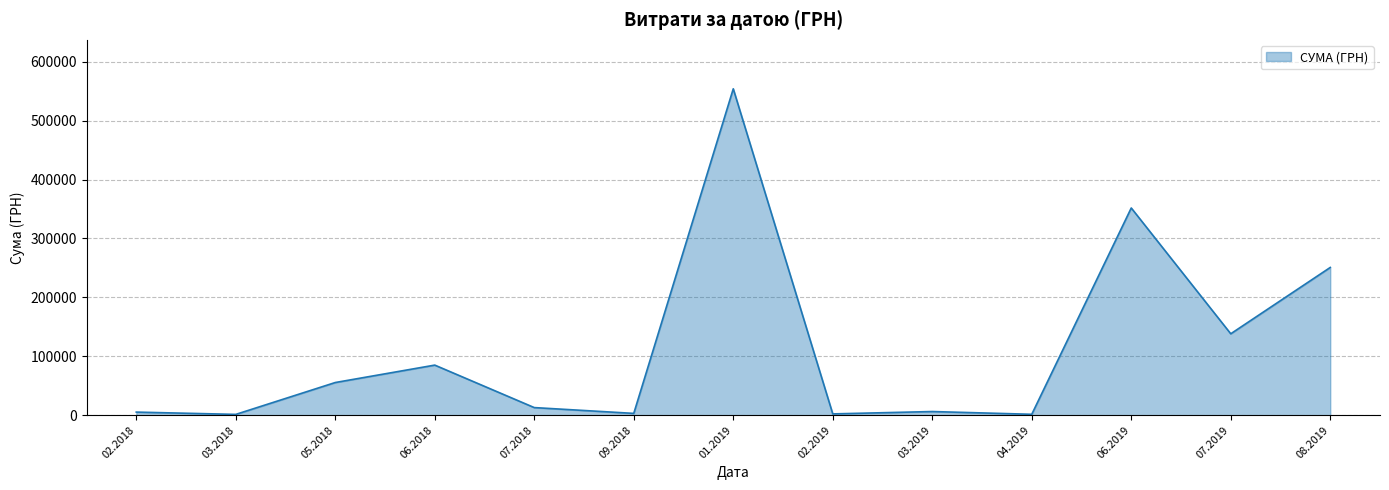

What is the difference between the maximum and minimum values?

552758.8